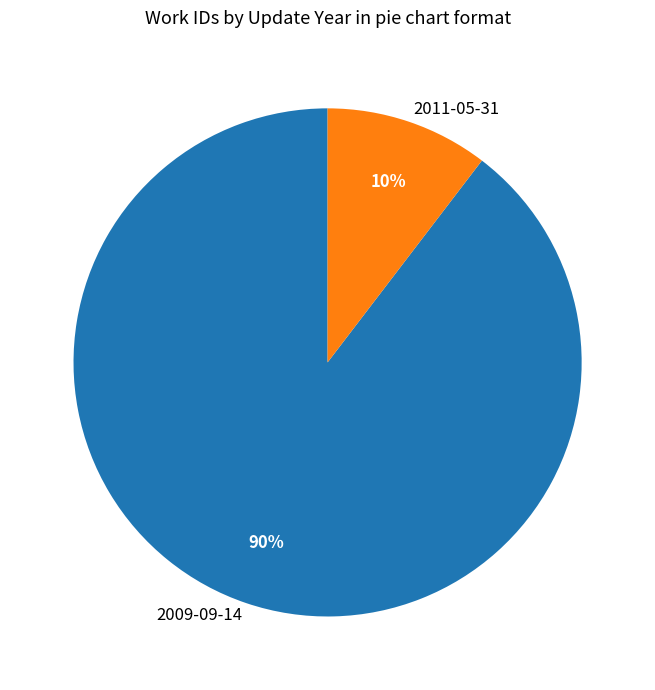

How many segments does this pie chart have?

2